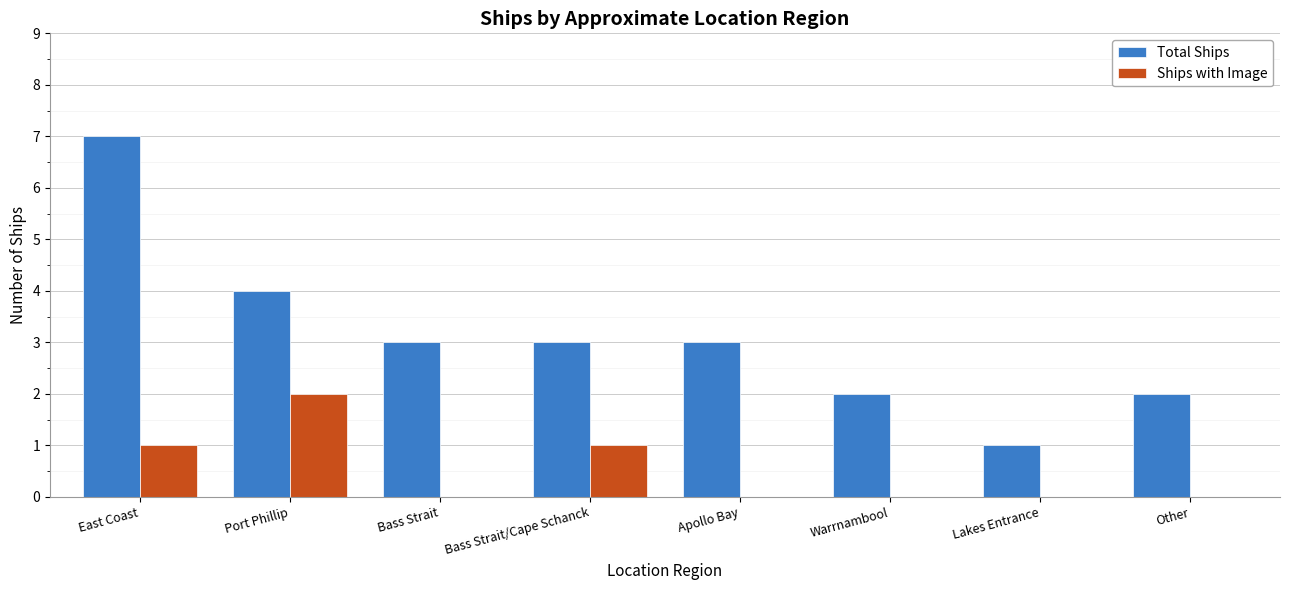

Which series has the largest total across all categories?

Total Ships